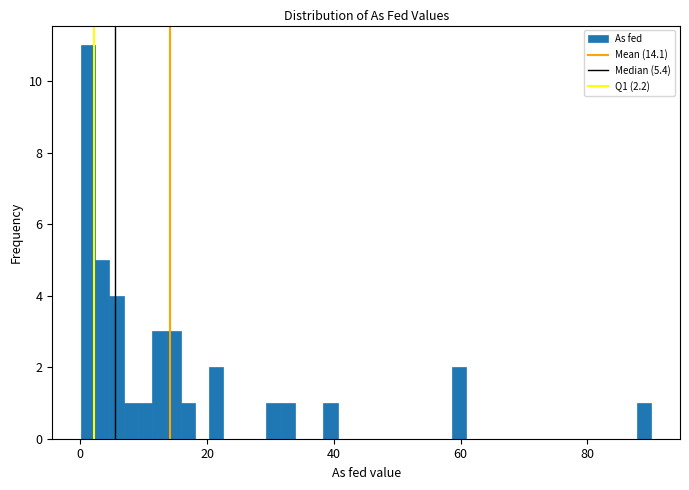

Read against the x-axis, roughly where is the centre of the tallest bar?

2